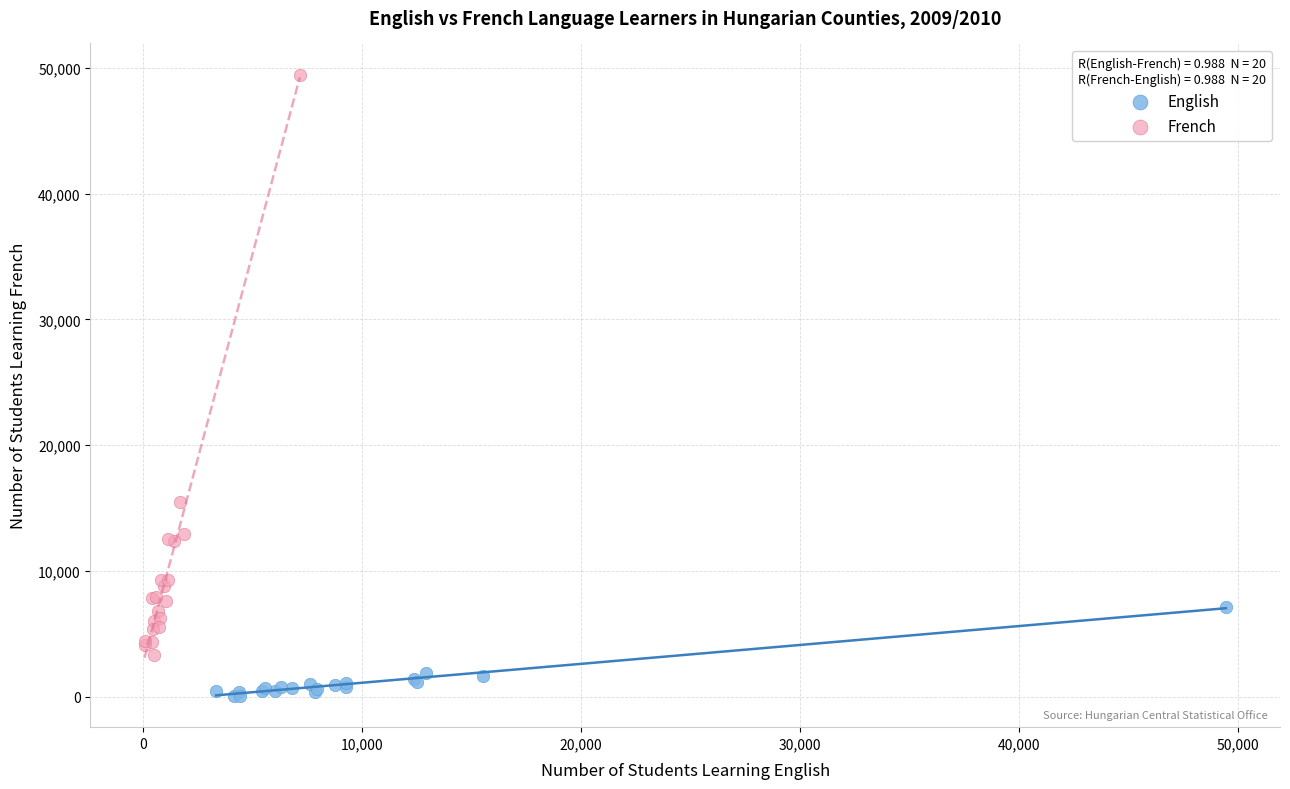

What are all the series names shown in the legend?

English, French